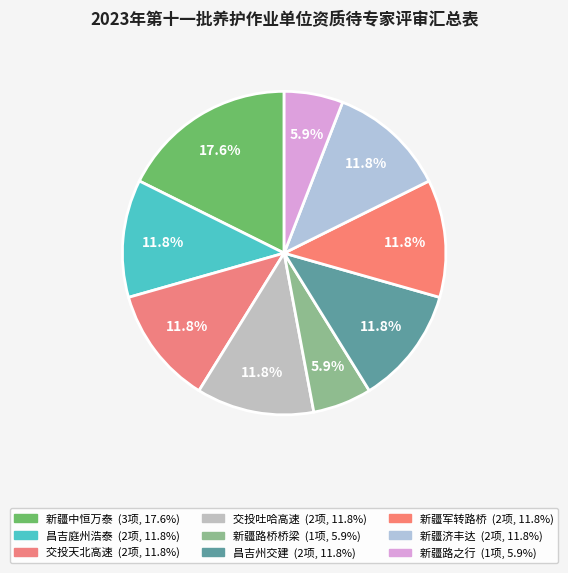

What is the largest slice in the pie chart?

新疆中恒万泰建设工程有限公司